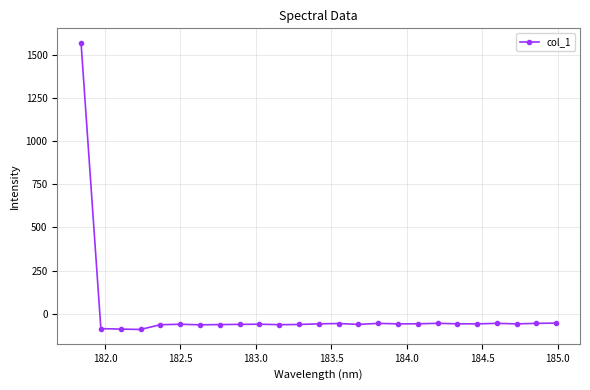

True or false: there are more than 0 points higher than both neighbors.

True